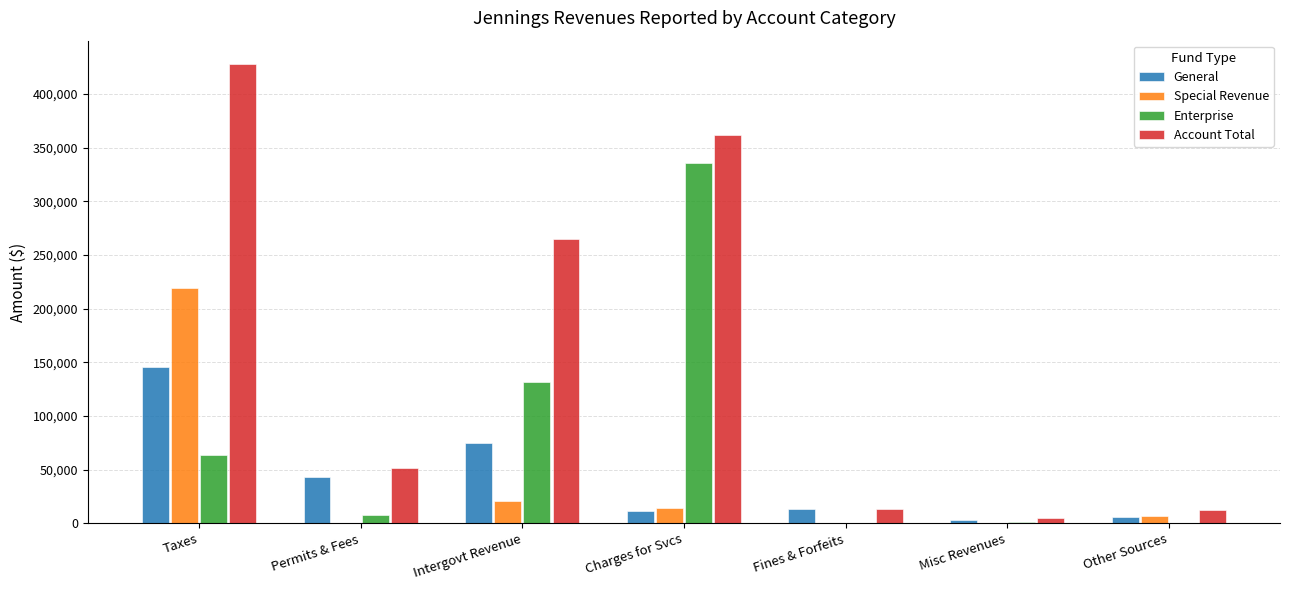

What is the greatest value displayed?

428355